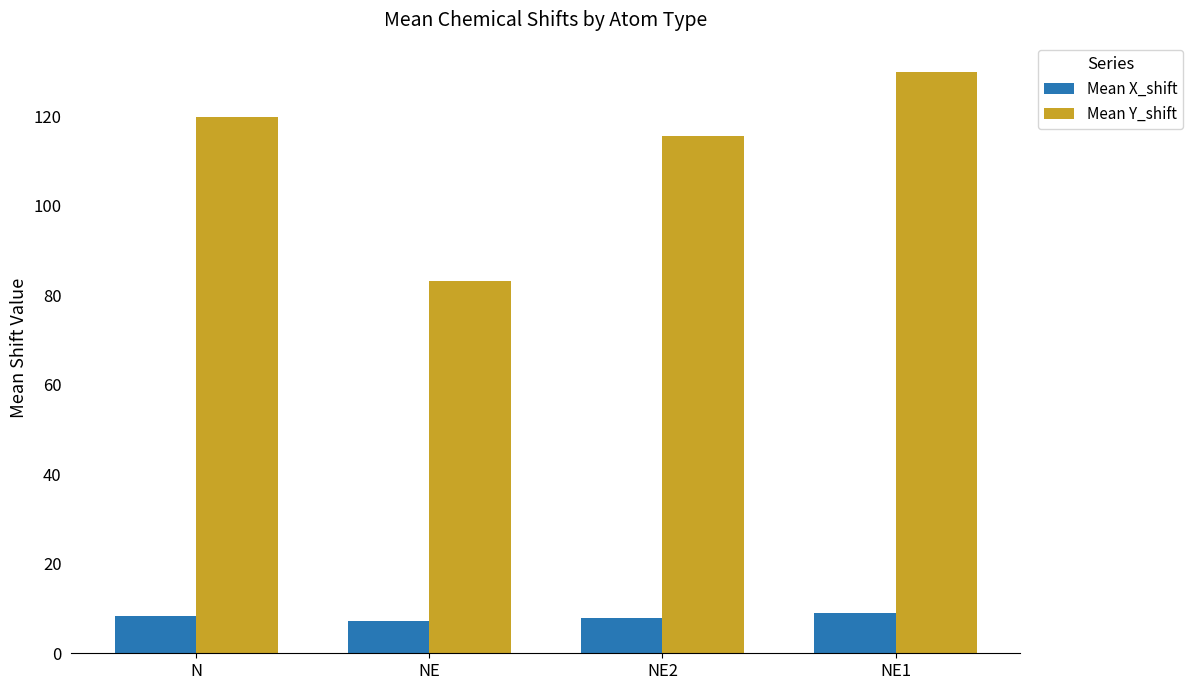

What are all the series names shown in the legend?

Mean X_shift, Mean Y_shift